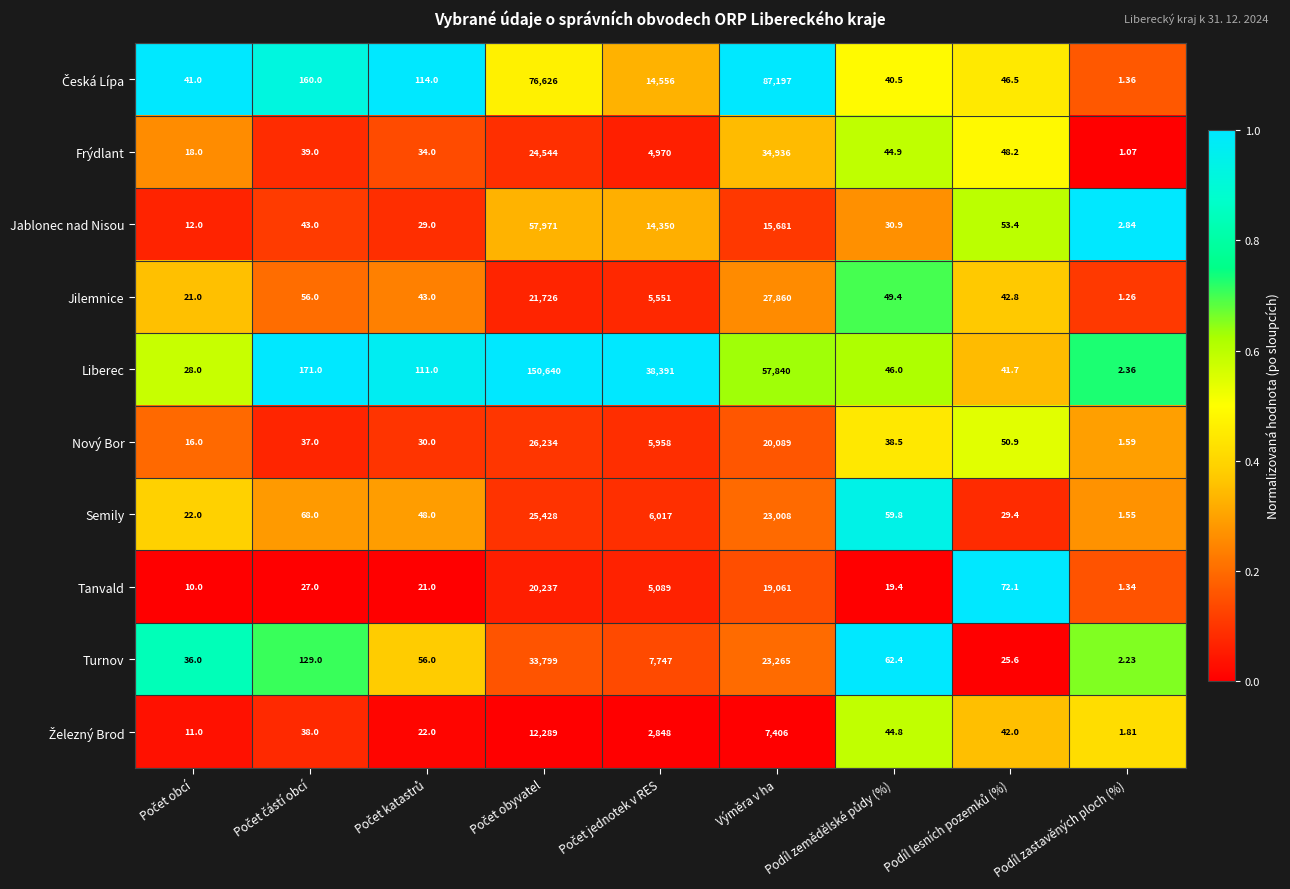

What is the total value across all series at Podíl zastavěných ploch (%)?

17.4